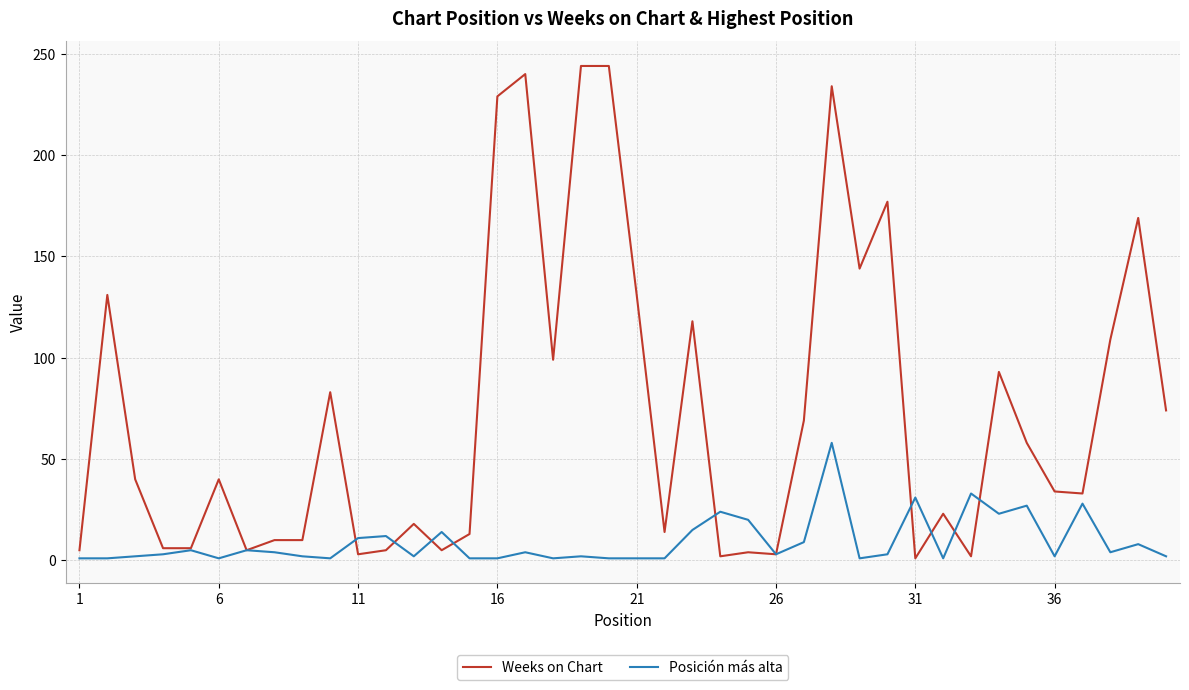

Which series has the widest spread of values?

Weeks on Chart